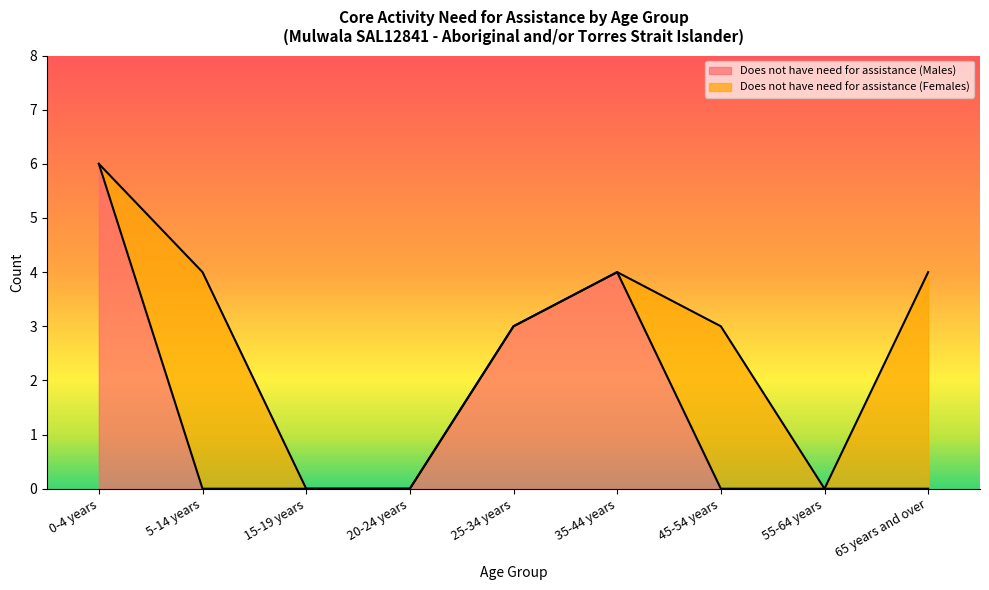

Is it true that the value at 0-4 years is 6?

True